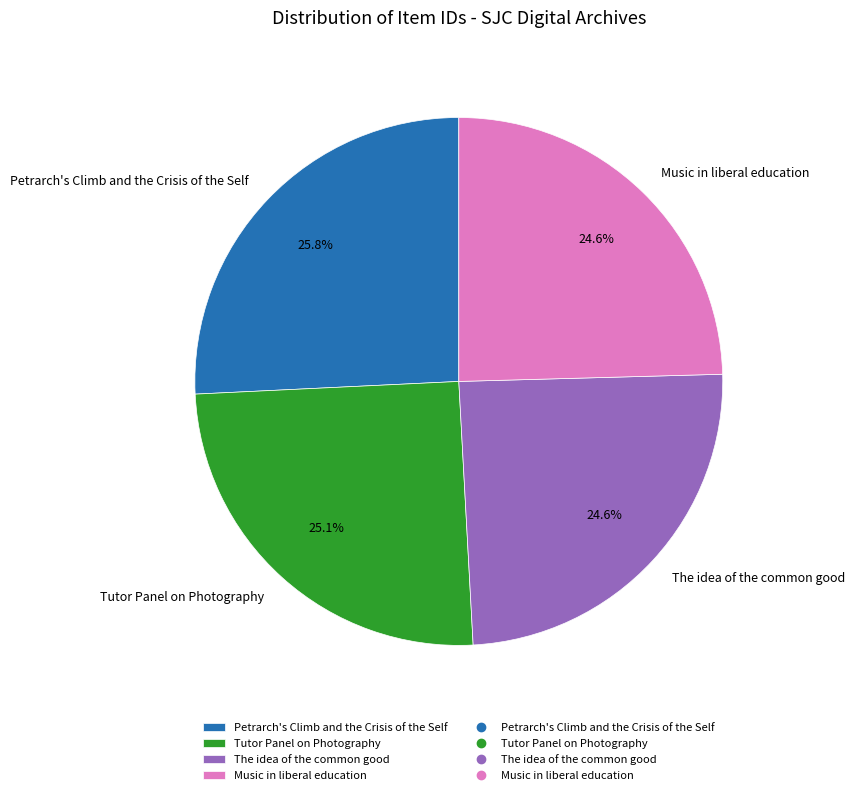

To the nearest percent, what percentage of the pie is Music in liberal education?

25%